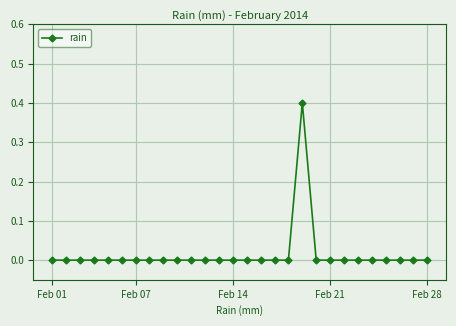

Reading left to right, transcribe all the data shown in this chart.

0.0	0.0	0.0	0.0	0.0	0.0	0.0	0.0	0.0	0.0	0.0	0.0	0.0	0.0	0.0	0.0	0.0	0.0	0.4	0.0	0.0	0.0	0.0	0.0	0.0	0.0	0.0	0.0